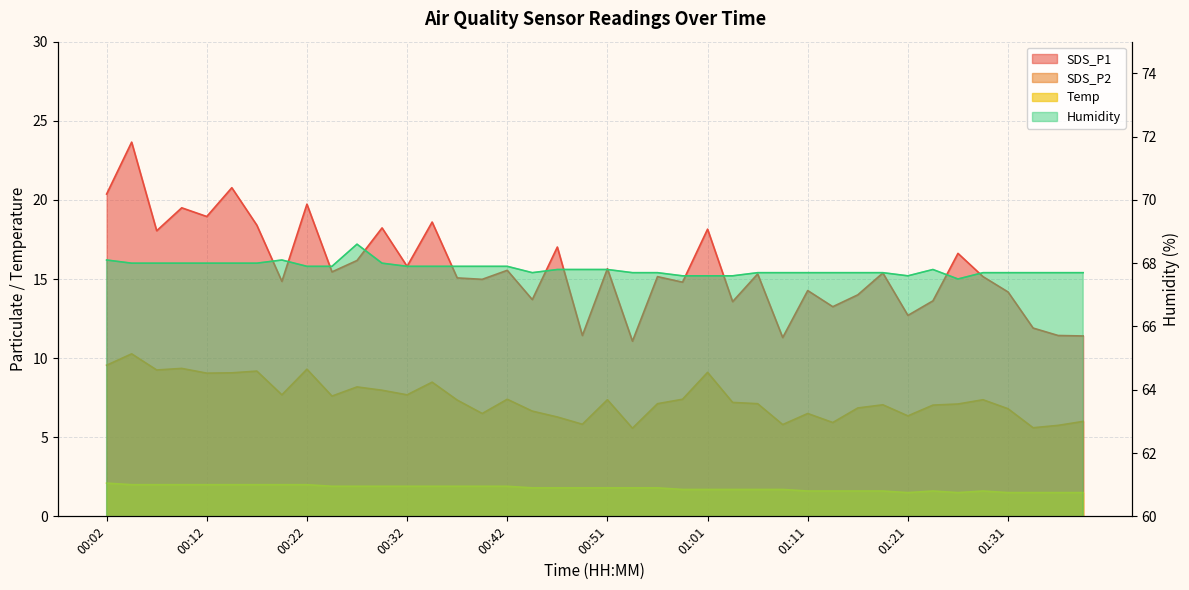

Where is the first local minimum for SDS_P2?

00:07